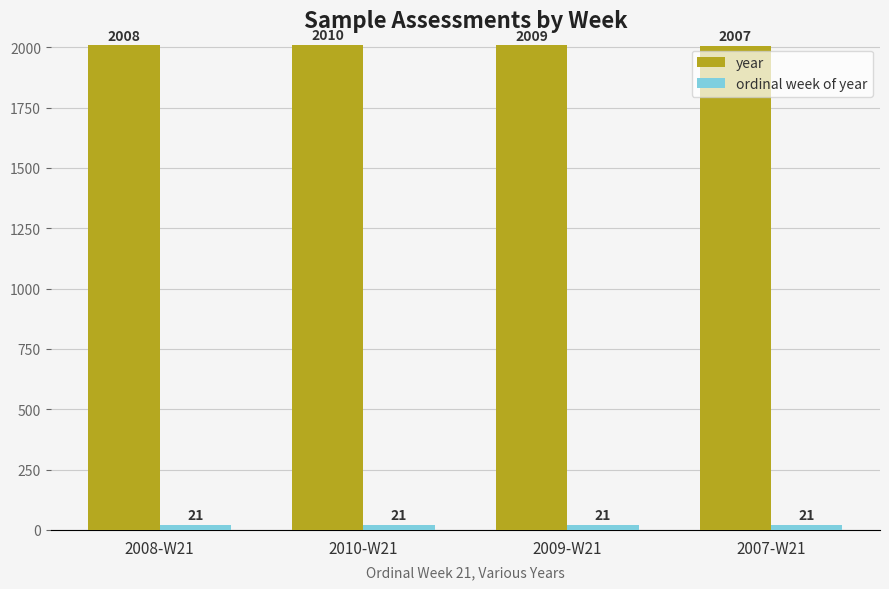

How many groups of bars are there?

4